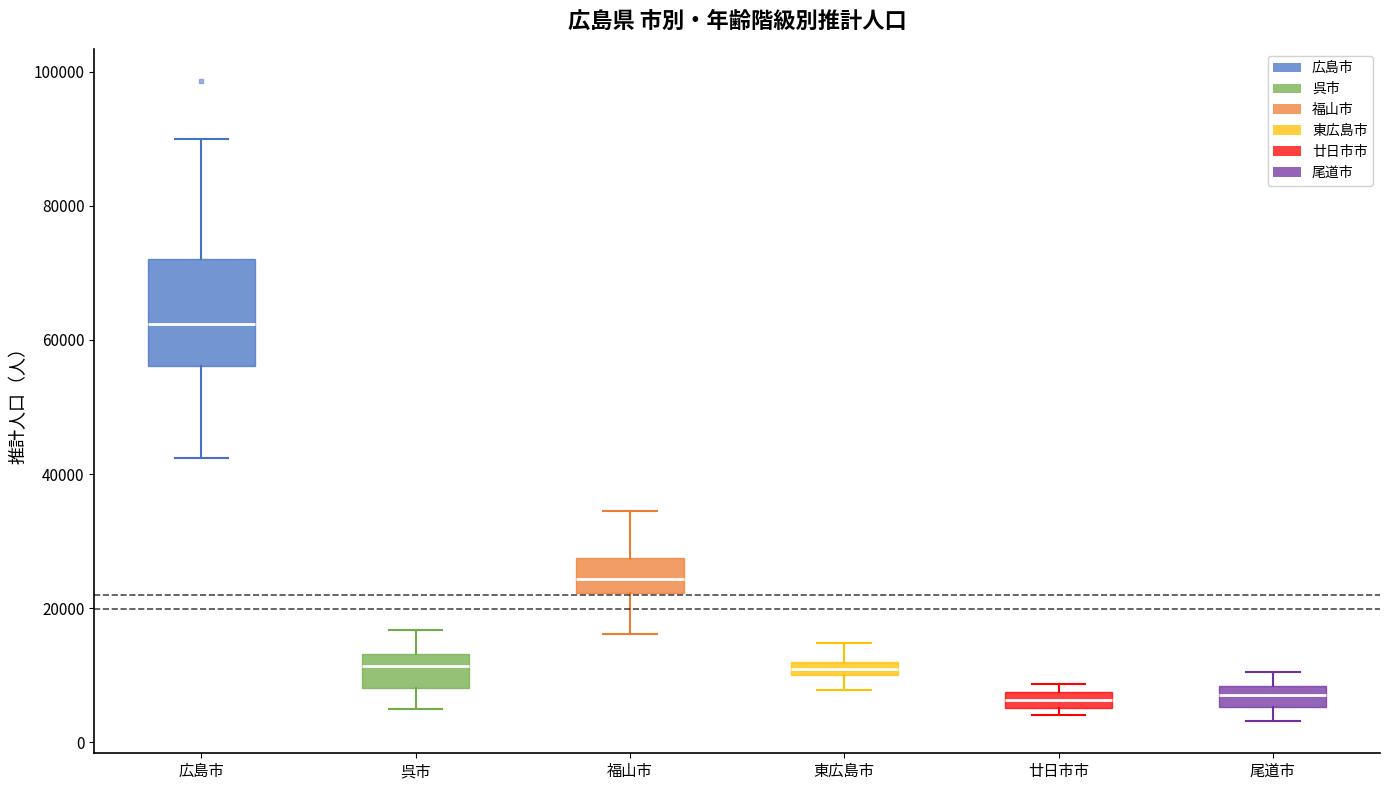

Comparing the boxes themselves (not the whiskers), which one is the tallest?

広島市